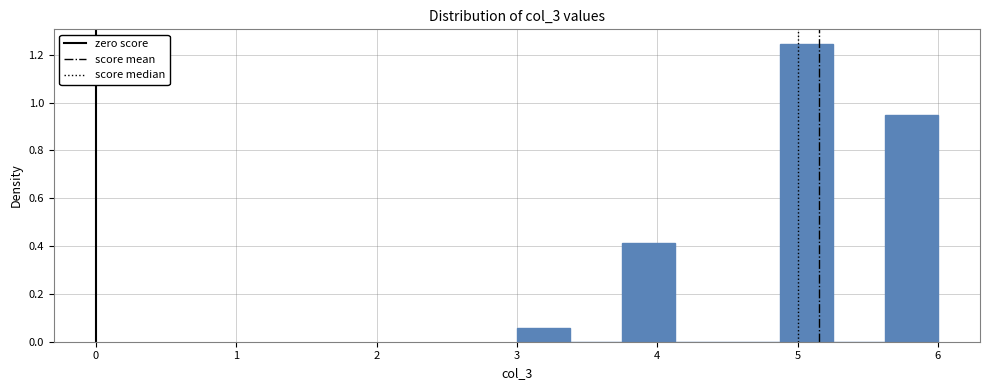

Read against the x-axis, roughly where is the centre of the tallest bar?

5.1